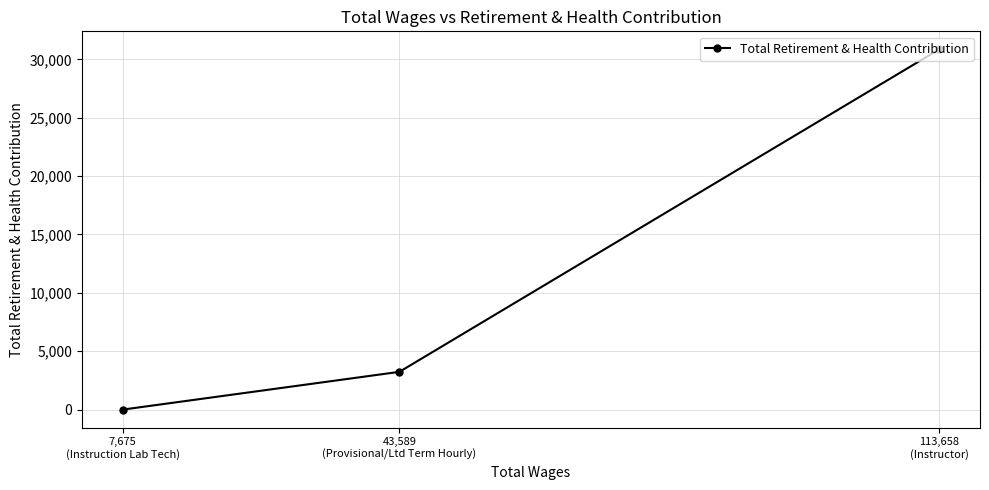

What is the label of the 3rd point from the right?

7,675
(Instruction Lab Tech)